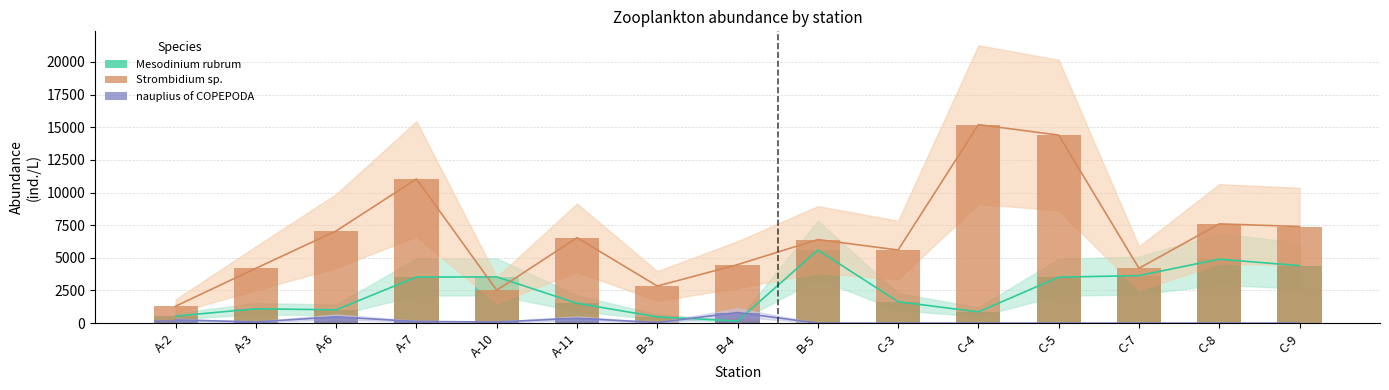

Which series has the largest total across all categories?

Strombidium sp.